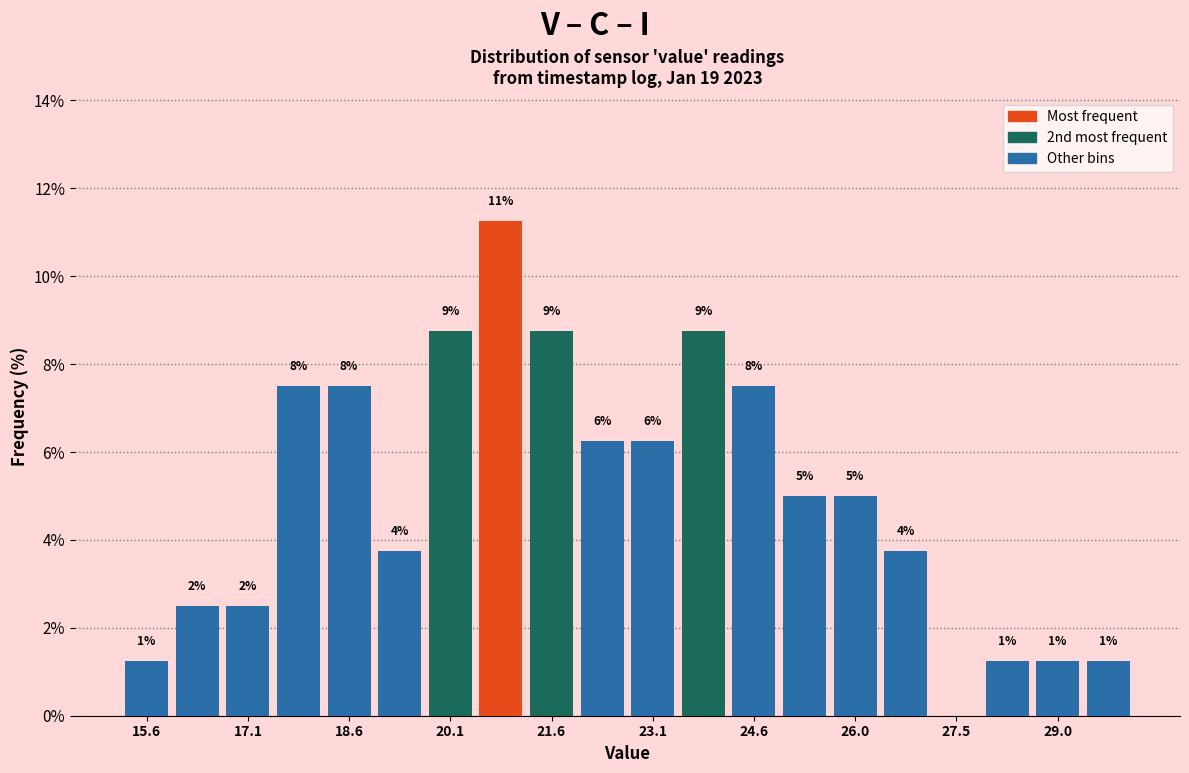

Read against the x-axis, roughly where is the centre of the tallest bar?

20.8